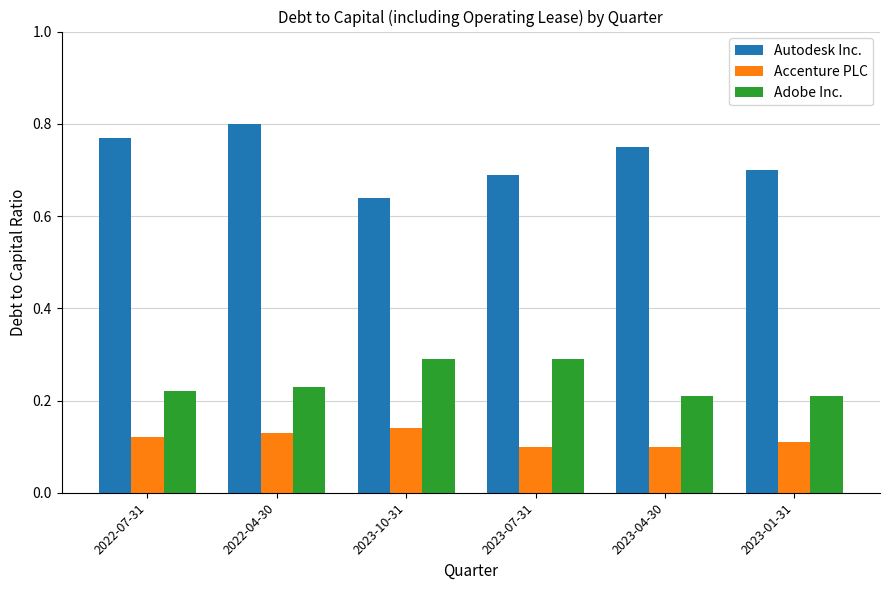

At how many categories does at least one series exceed 0?

6